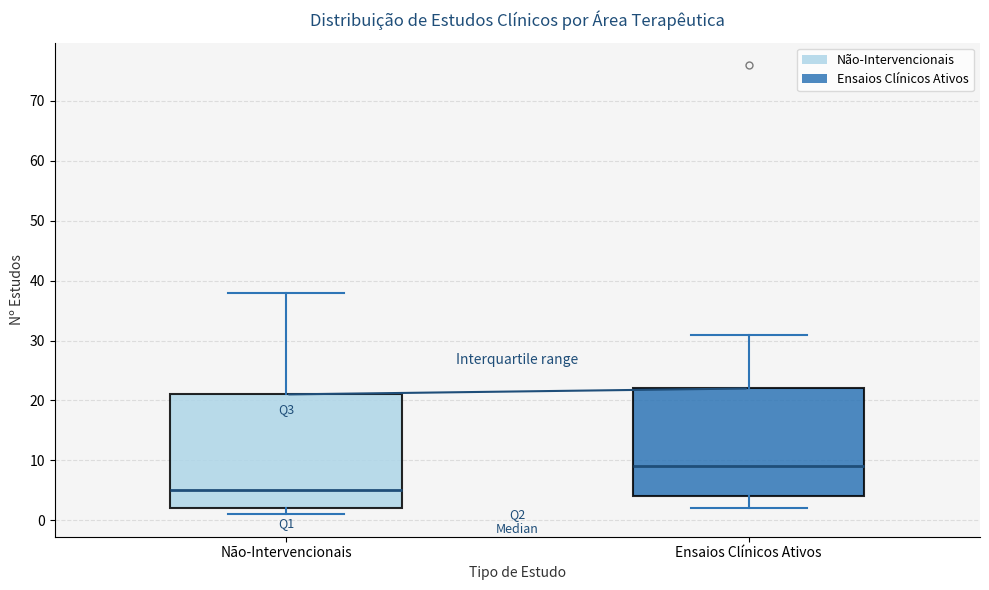

Reading left to right, read every box against the y-axis: the position of its median line, the range the box covers, and the ends of its whiskers. The values are not printed on the chart, so give them approximately, as read against the axis.

Não-Intervencionais: median 5, box 2 to 21, whiskers 1 to 38
Ensaios Clínicos Ativos: median 9, box 4 to 22, whiskers 2 to 31